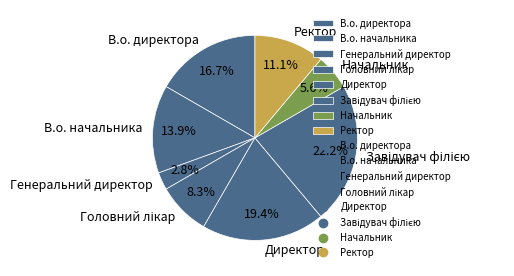

Which has a higher value, Директор or В.о. директора?

Директор